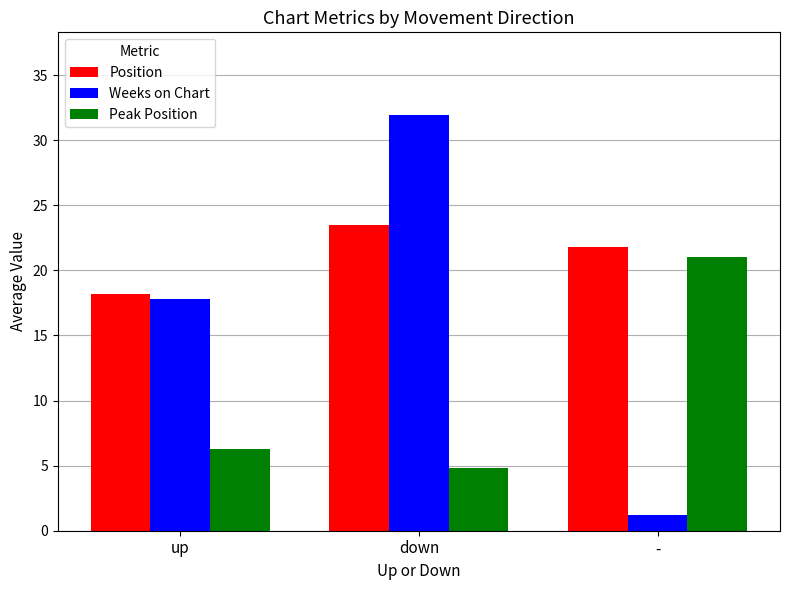

What is the sum of all Position values?

63.5